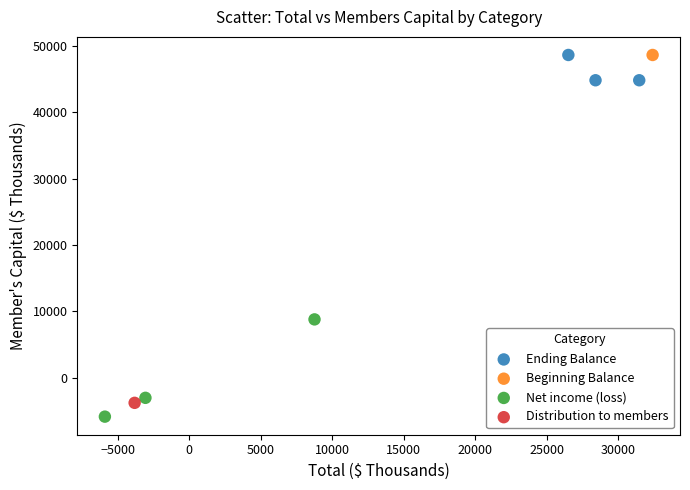

What are all the series names shown in the legend?

Ending Balance, Beginning Balance, Net income (loss), Distribution to members